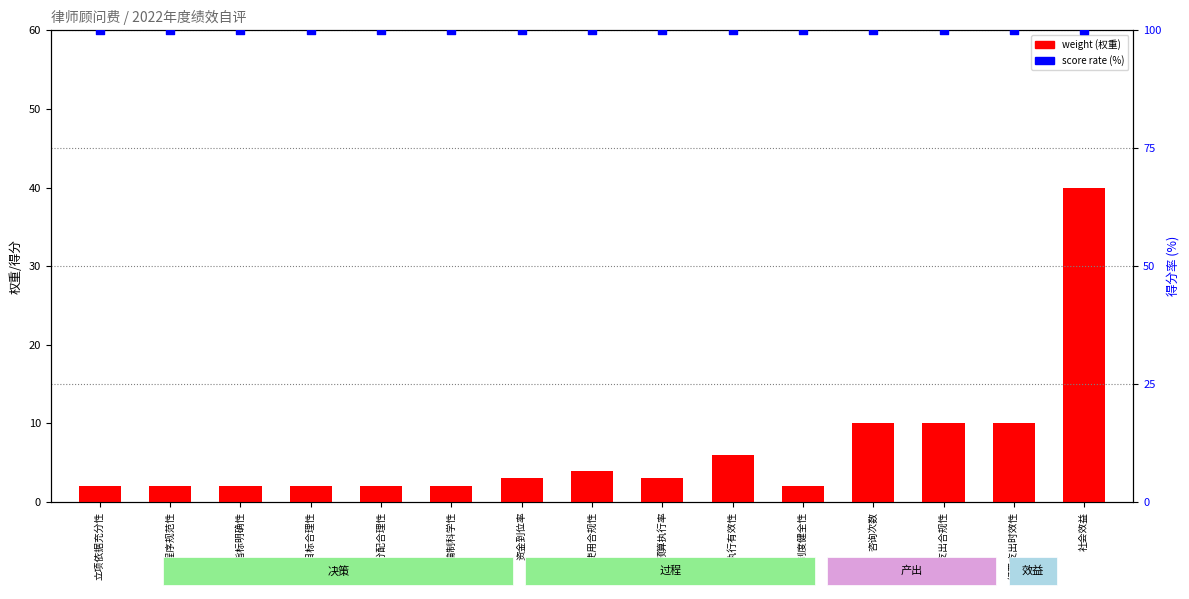

Which series has the largest total across all categories?

score rate (%)